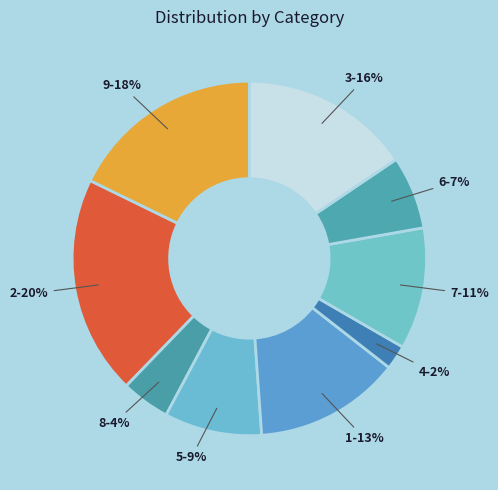

To the nearest percent, what percentage of the pie is 3?

16%